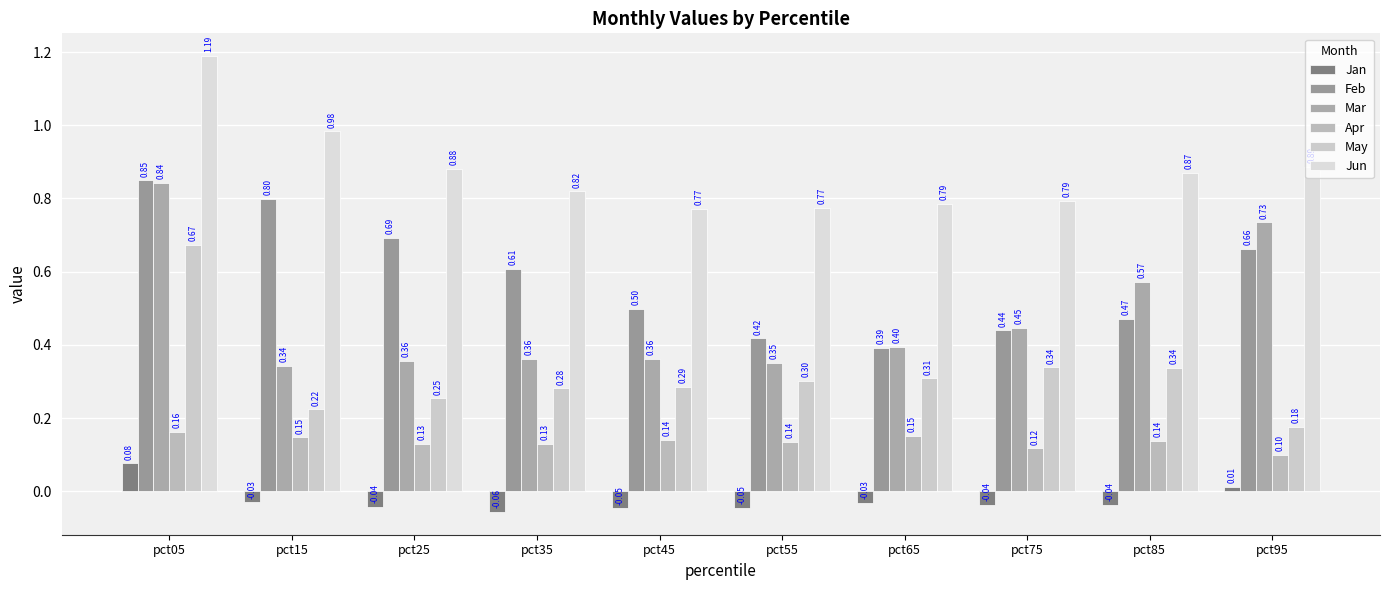

Is it true that Apr equals 0.1 at pct95?

True